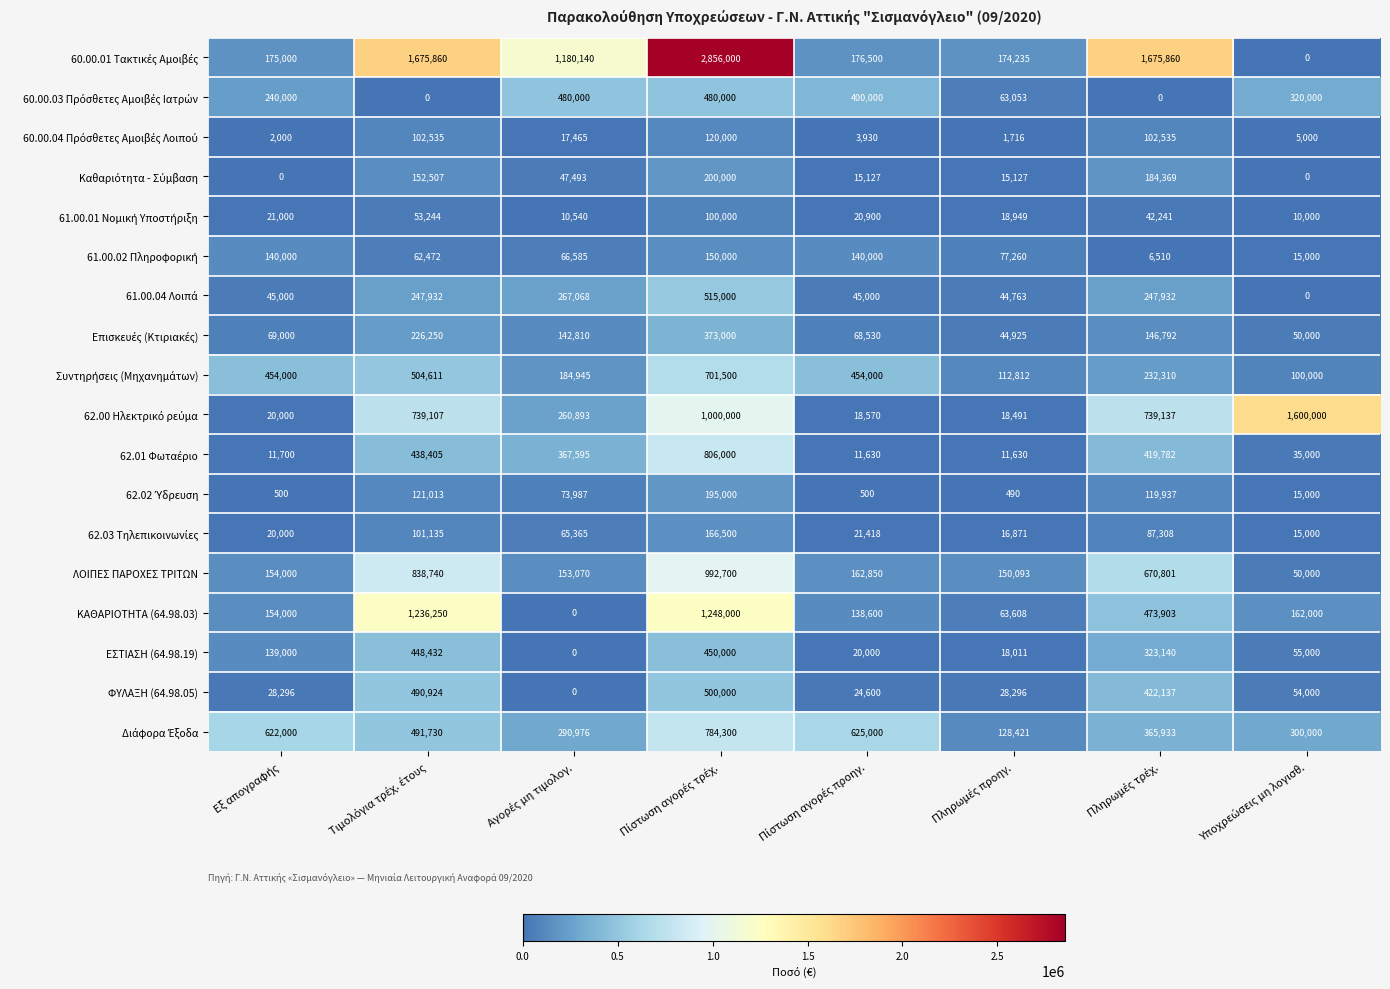

What is the greatest value displayed?

2856000